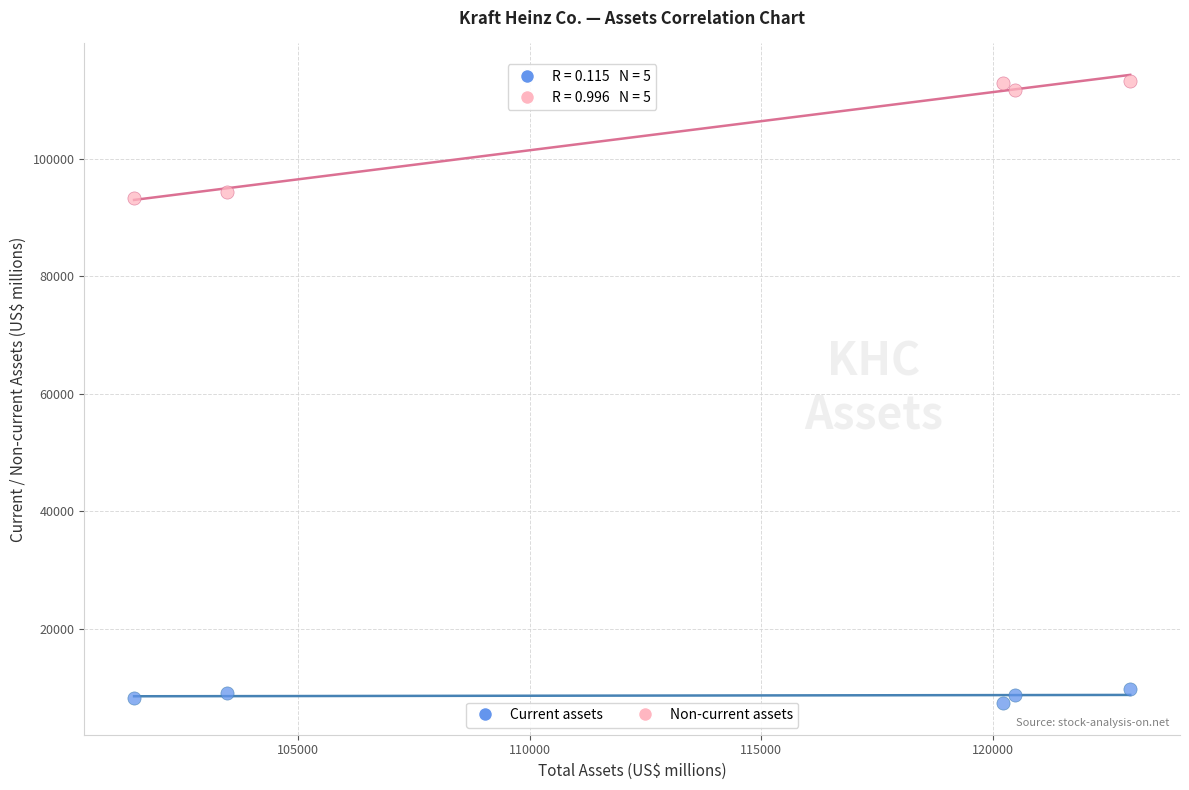

Across all data points, what is the average Y value?

56860